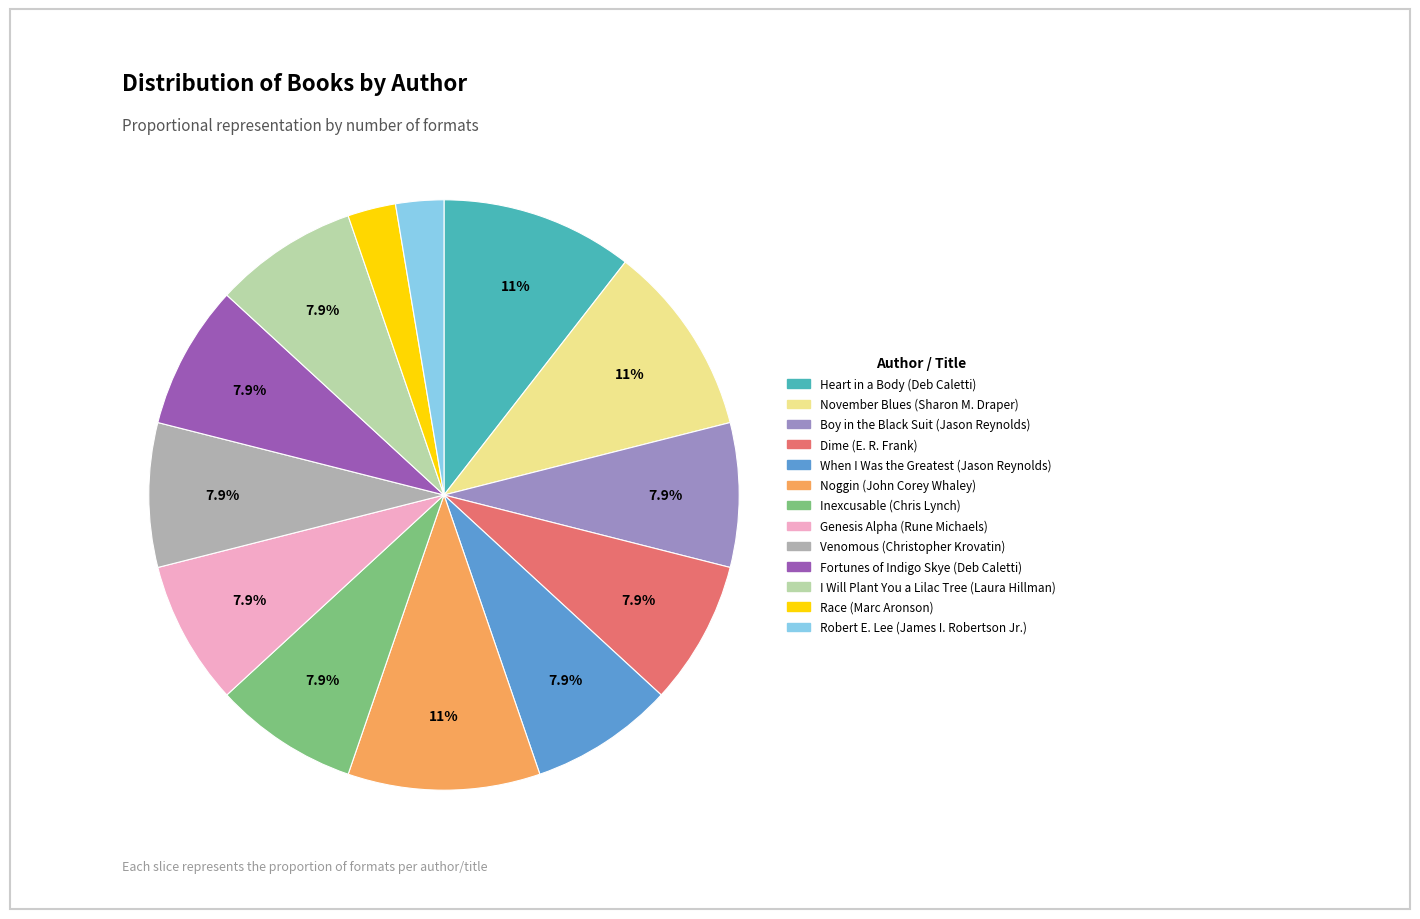

Is there any slice that represents more than half of the pie?

No